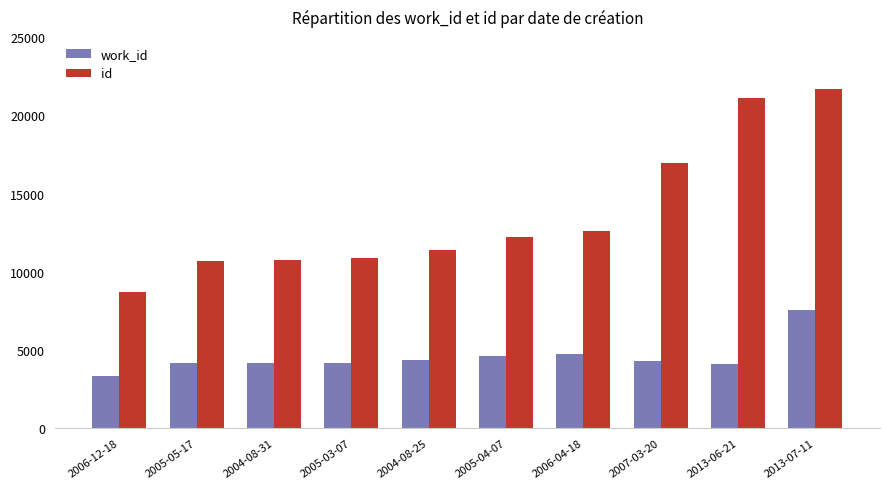

True or false: id has a value of 36002 at 2013-07-11.

False